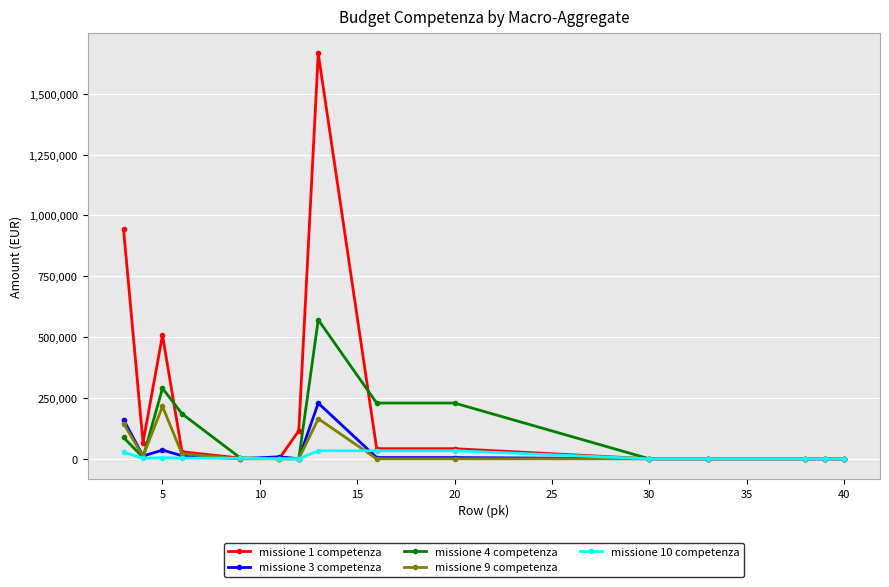

What is the maximum value shown in the chart?

1665554.2